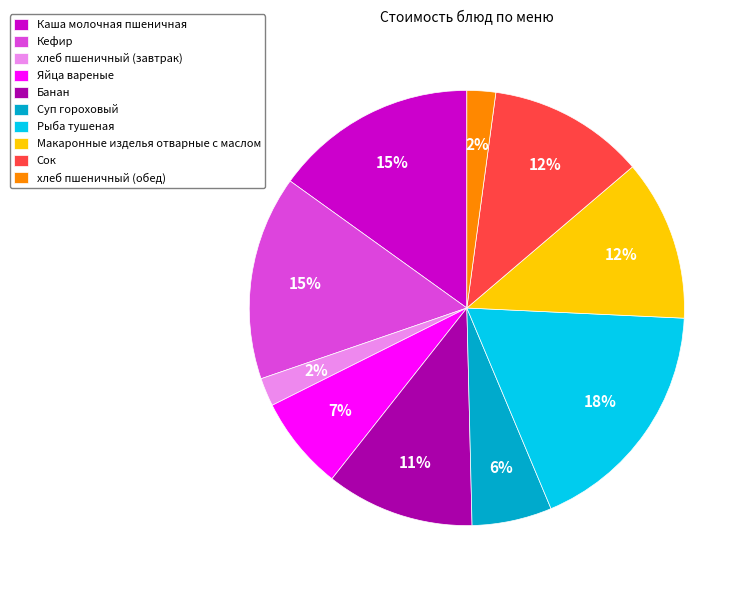

To the nearest percent, what portion does Сок represent?

12%